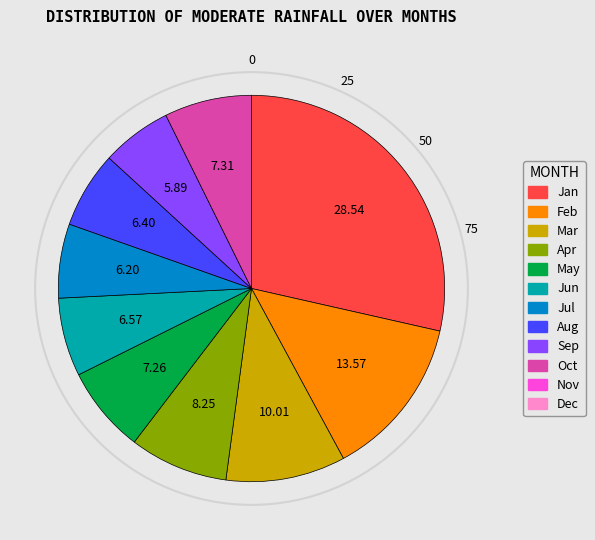

Is there a majority slice in this chart?

No